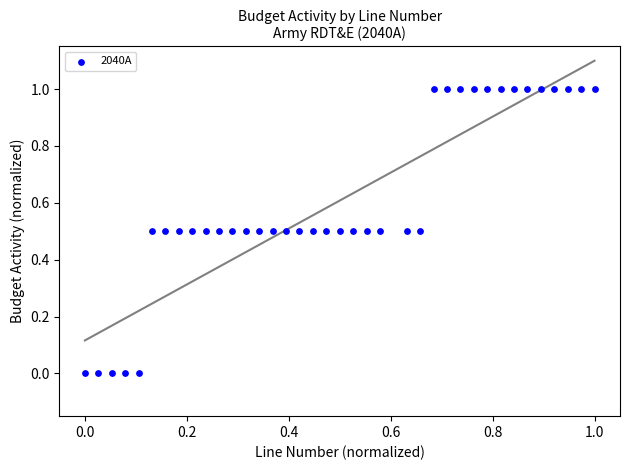

What is the range of Y values (max minus min)?

1.0